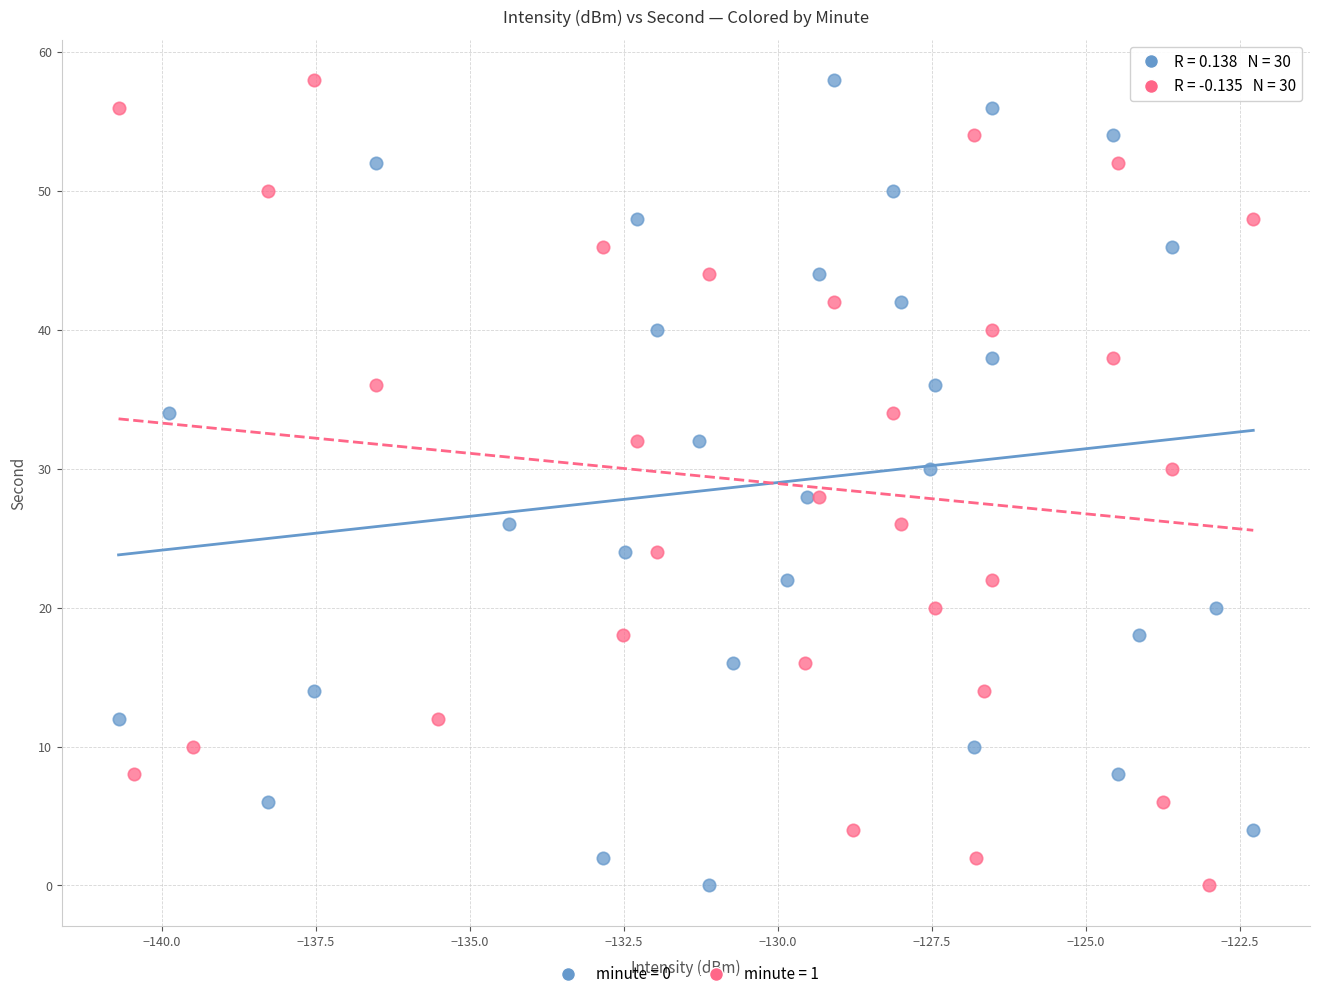

What are all the series names shown in the legend?

minute = 0, minute = 1